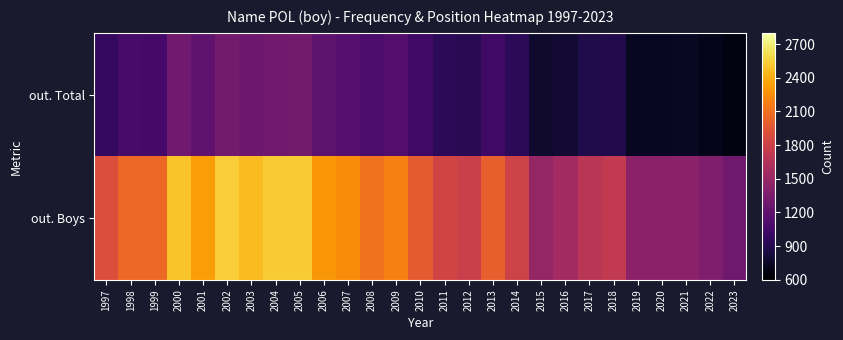

Reading right to left, list all the values displayed in this chart.

out. Total: 2023=663	2022=709	2021=740	2020=737	2019=731	2018=890	2017=879	2016=804	2015=772	2014=943	2013=1035	2012=920	2011=942	2010=1031	2009=1136	2008=1096	2007=1154	2006=1189	2005=1313	2004=1301	2003=1273	2002=1307	2001=1194	2000=1288	1999=1063	1998=1076	1997=985
out. Boys: 2023=1287	2022=1365	2021=1442	2020=1440	2019=1436	2018=1739	2017=1697	2016=1564	2015=1492	2014=1817	2013=2015	2012=1787	2011=1836	2010=1986	2009=2188	2008=2120	2007=2242	2006=2297	2005=2532	2004=2527	2003=2464	2002=2538	2001=2324	2000=2493	1999=2068	1998=2065	1997=1903